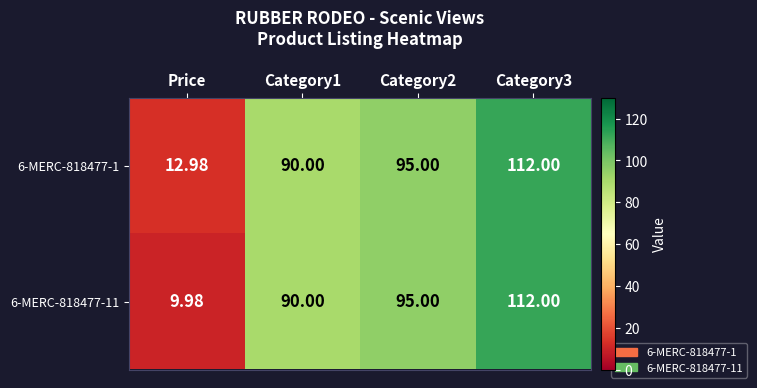

How many distinct data groups are displayed?

2